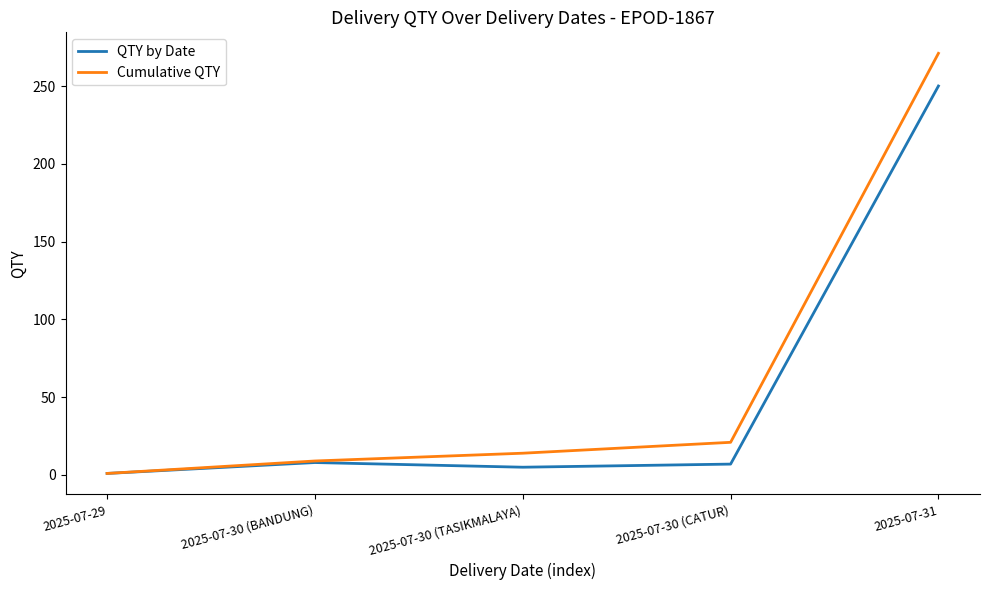

Where is QTY by Date nearest to the value 125?

2025-07-30 (BANDUNG)